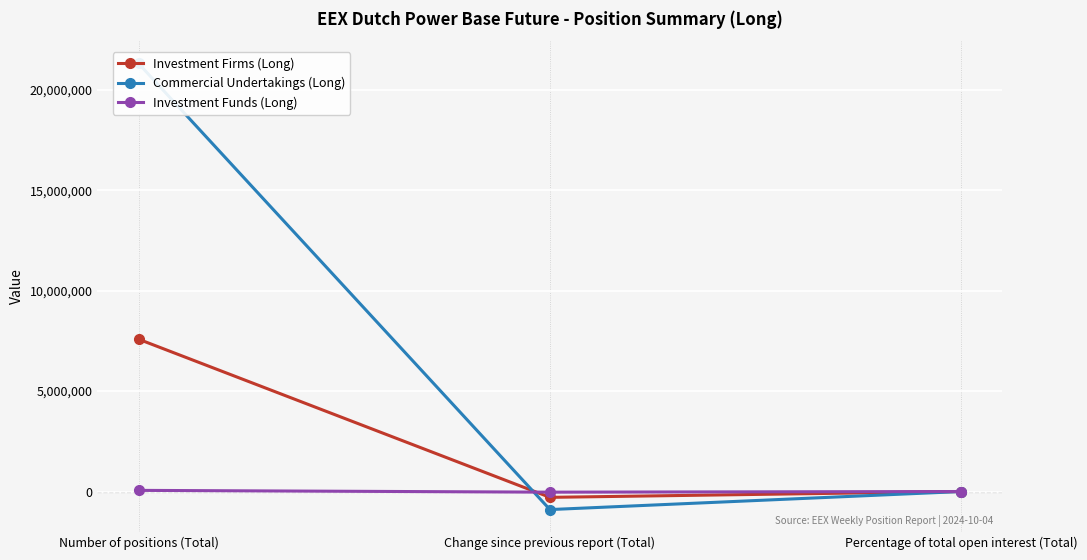

What is the value of the Investment Funds (Long) point at the 3rd from the left?

0.2